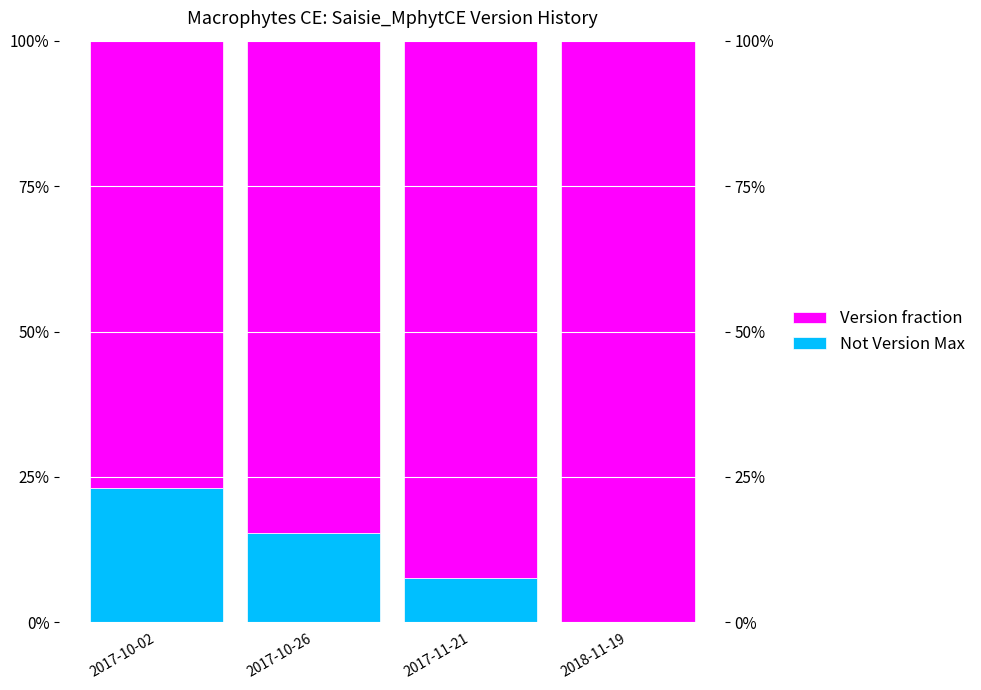

Count the number of data series in this chart.

2